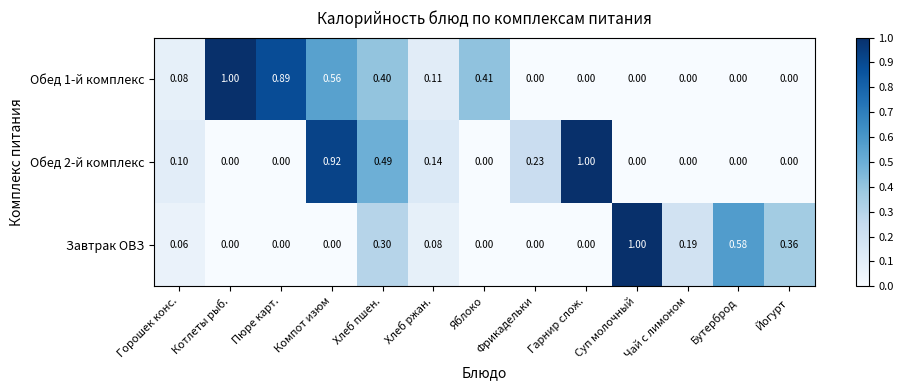

Is the value of Завтрак ОВЗ at Хлеб пшен. greater than the value of Обед 1-й комплекс at Чай с лимоном?

Yes